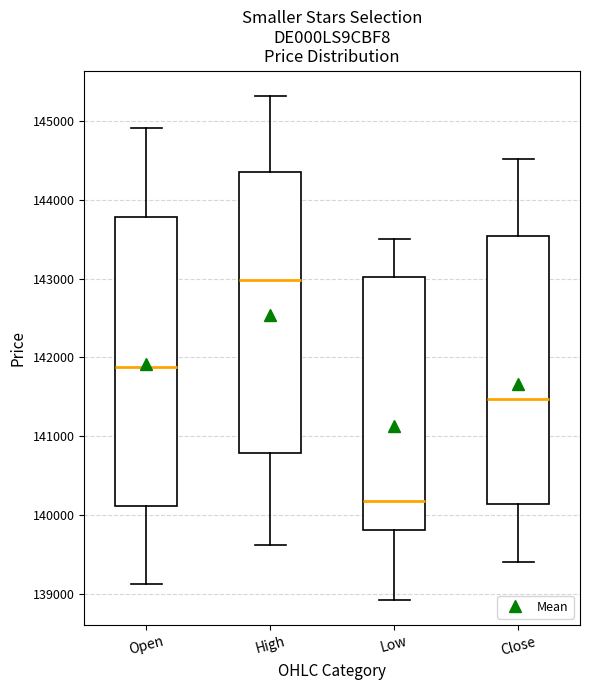

Which box is the tallest, from its lower edge to its upper edge?

Open